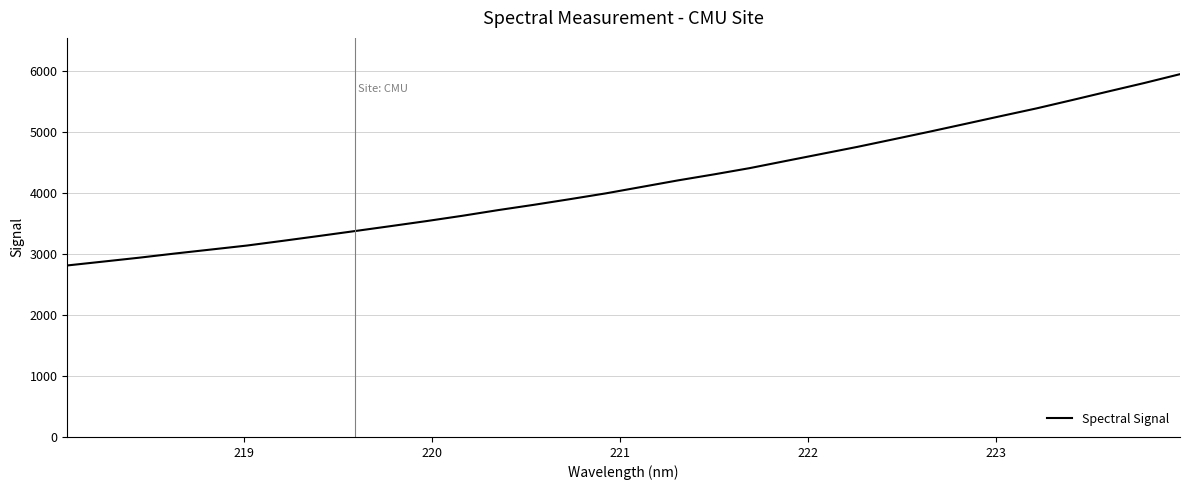

What is the maximum value shown in the chart?

5942.6